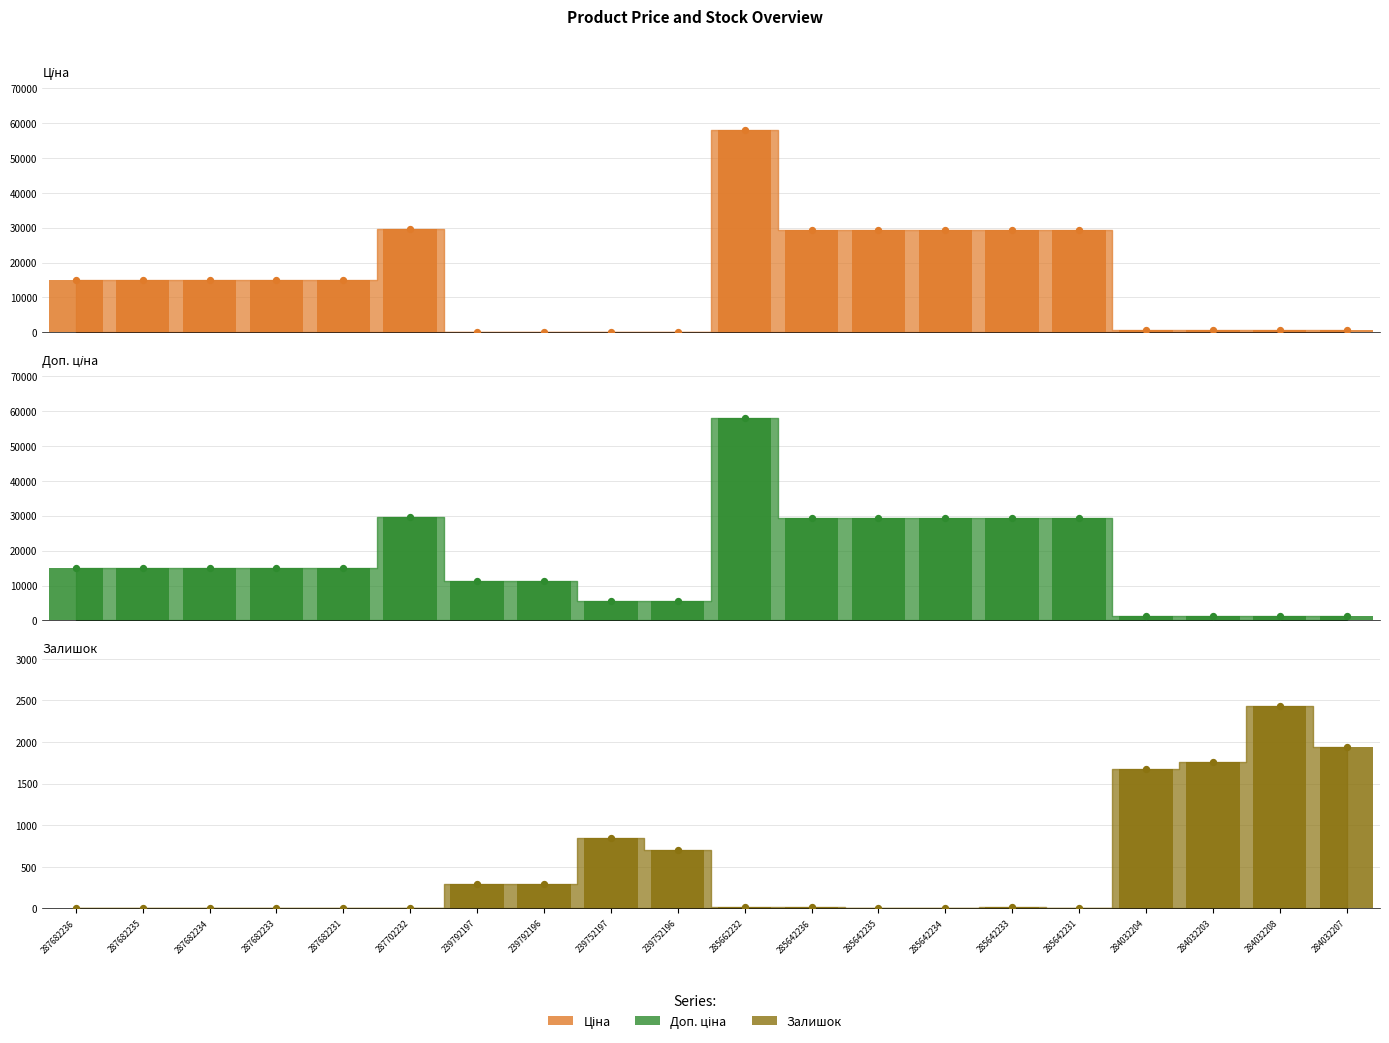

Which series contains the highest Y value?

Ціна